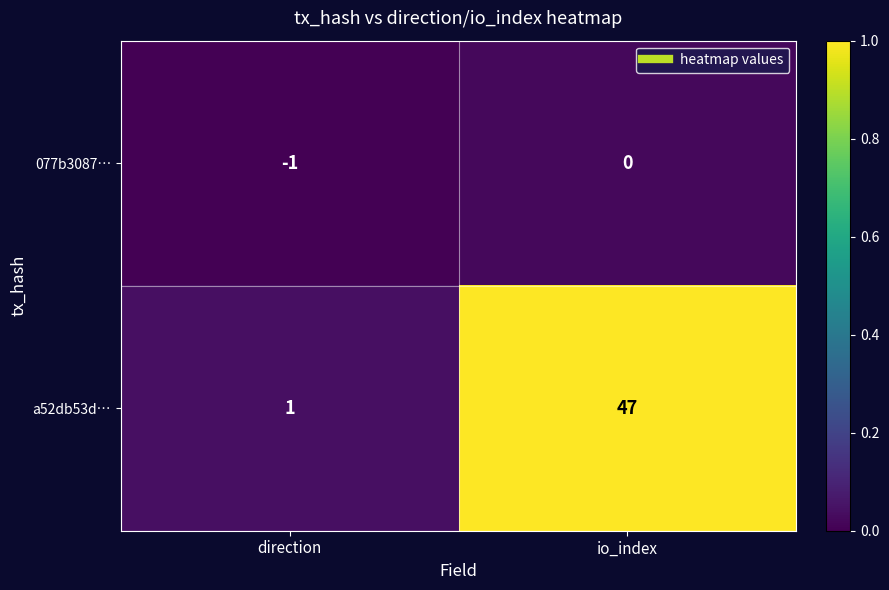

Which series changed the most between direction and io_index?

a52db53d…